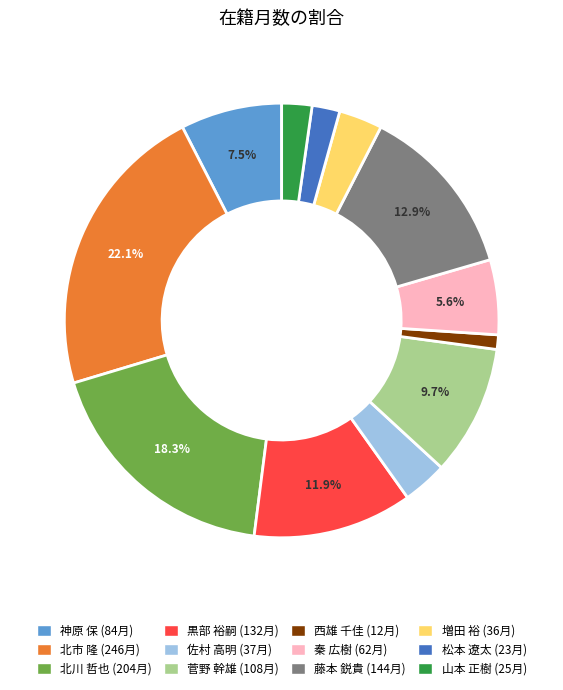

How much of the chart is everything except 菅野 幹雄?

90.3%